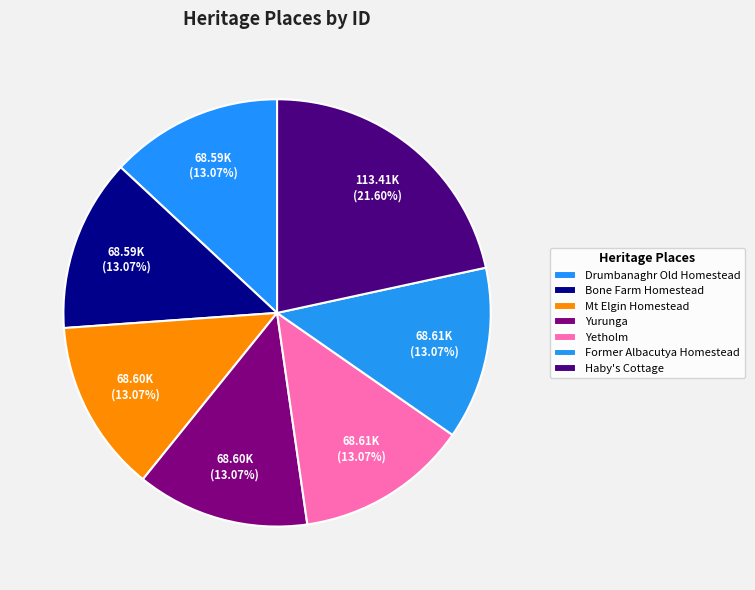

How many slices are in this pie chart?

7